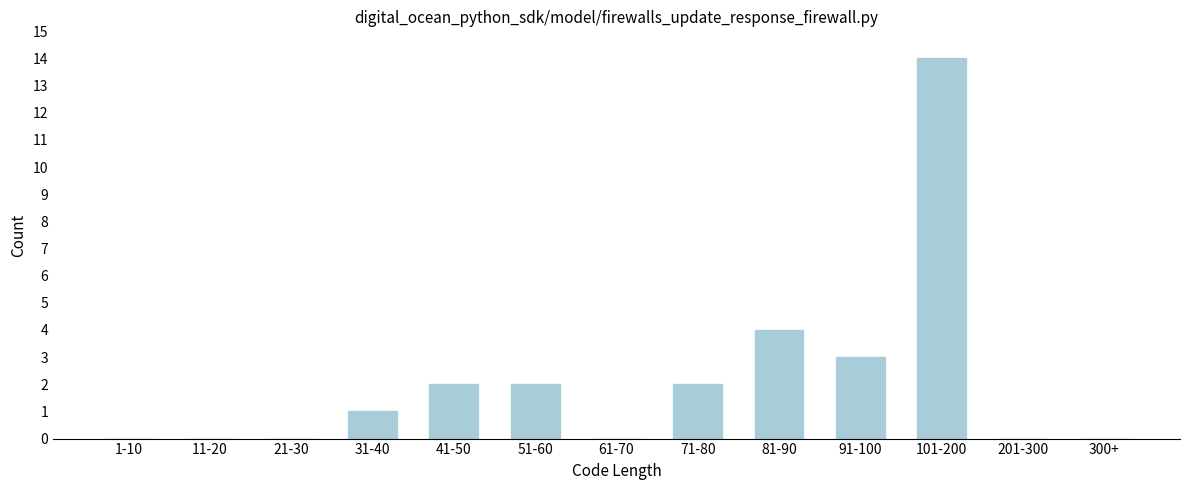

Reading right to left, what are all the values shown in this chart?

300+=0	201-300=0	101-200=14	91-100=3	81-90=4	71-80=2	61-70=0	51-60=2	41-50=2	31-40=1	21-30=0	11-20=0	1-10=0